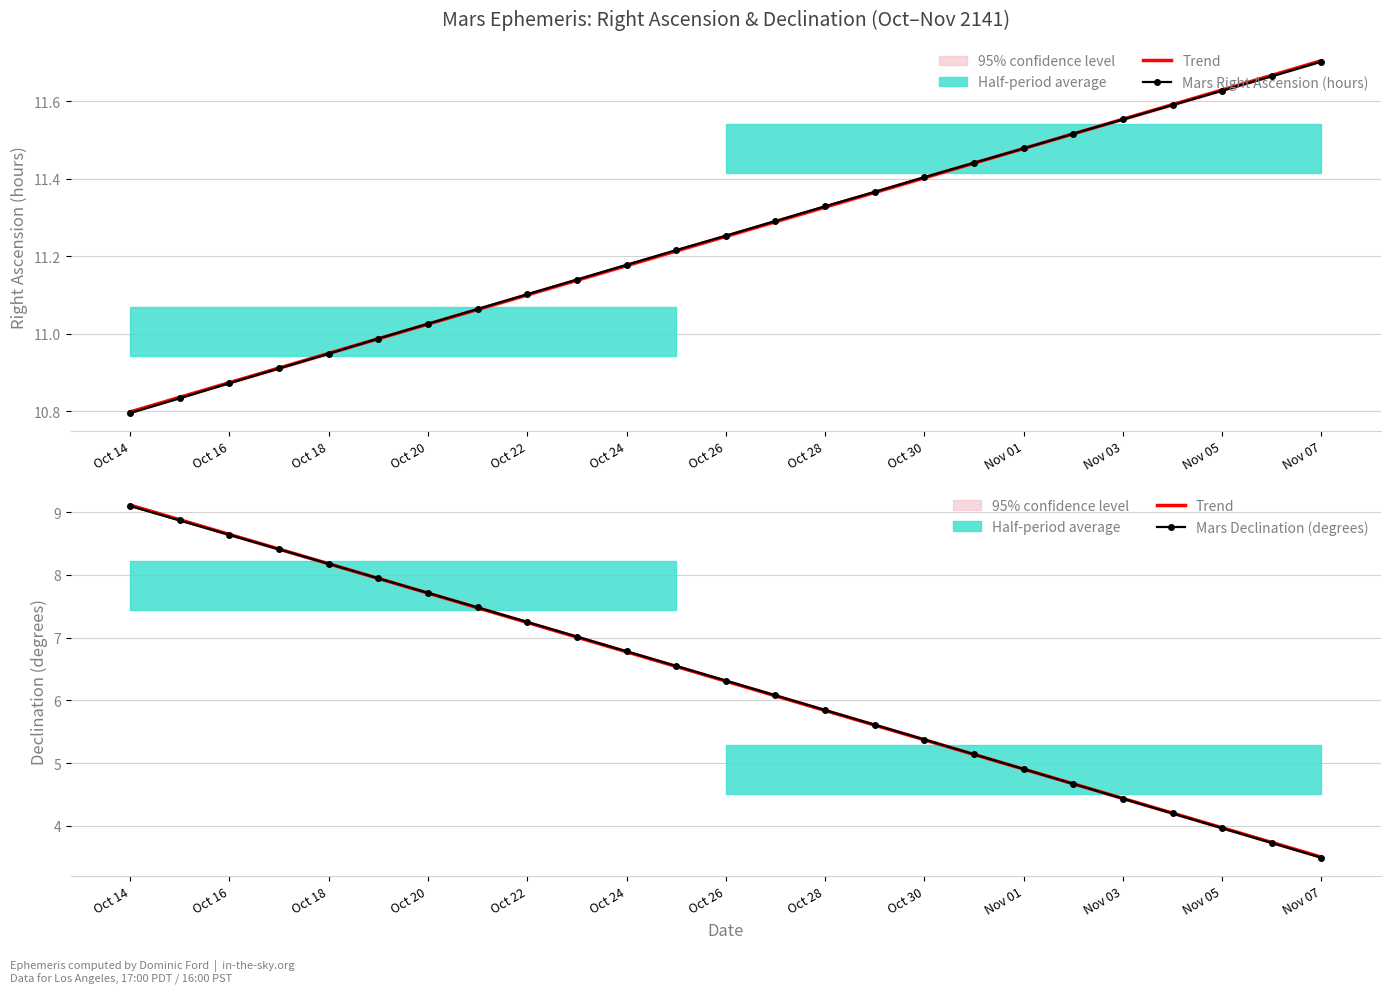

After their last crossing, which series has the higher values: Trend or Mars Declination (degrees)?

Trend